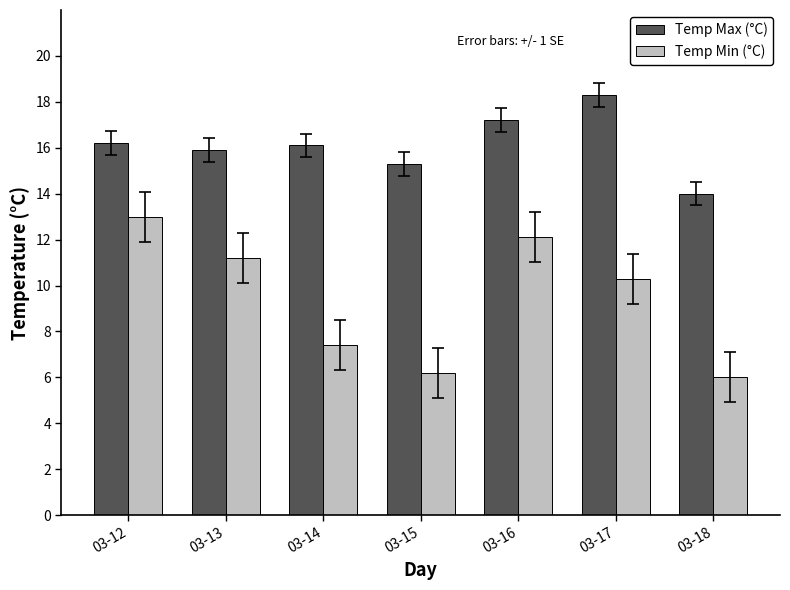

Is the value of Temp Max (°C) at 03-12 greater than the value of Temp Min (°C) at 03-13?

Yes